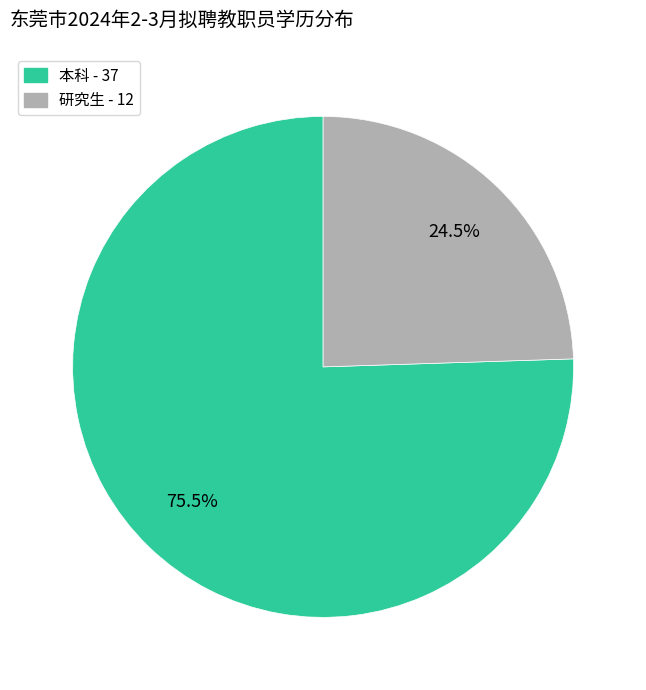

Does any single category account for the majority?

Yes